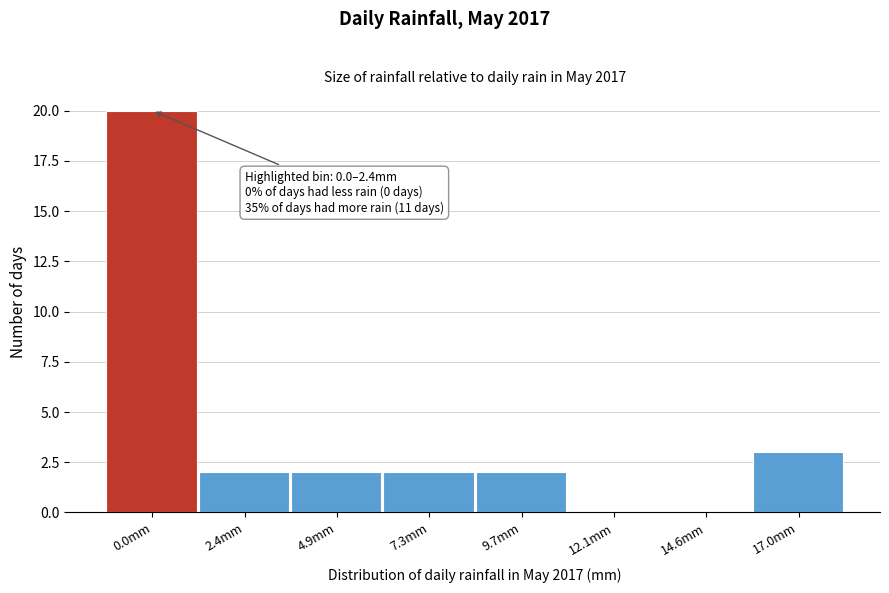

Reading right to left, list all the values displayed in this chart.

17.0mm=3	14.6mm=0	12.1mm=0	9.7mm=2	7.3mm=2	4.9mm=2	2.4mm=2	0.0mm=20